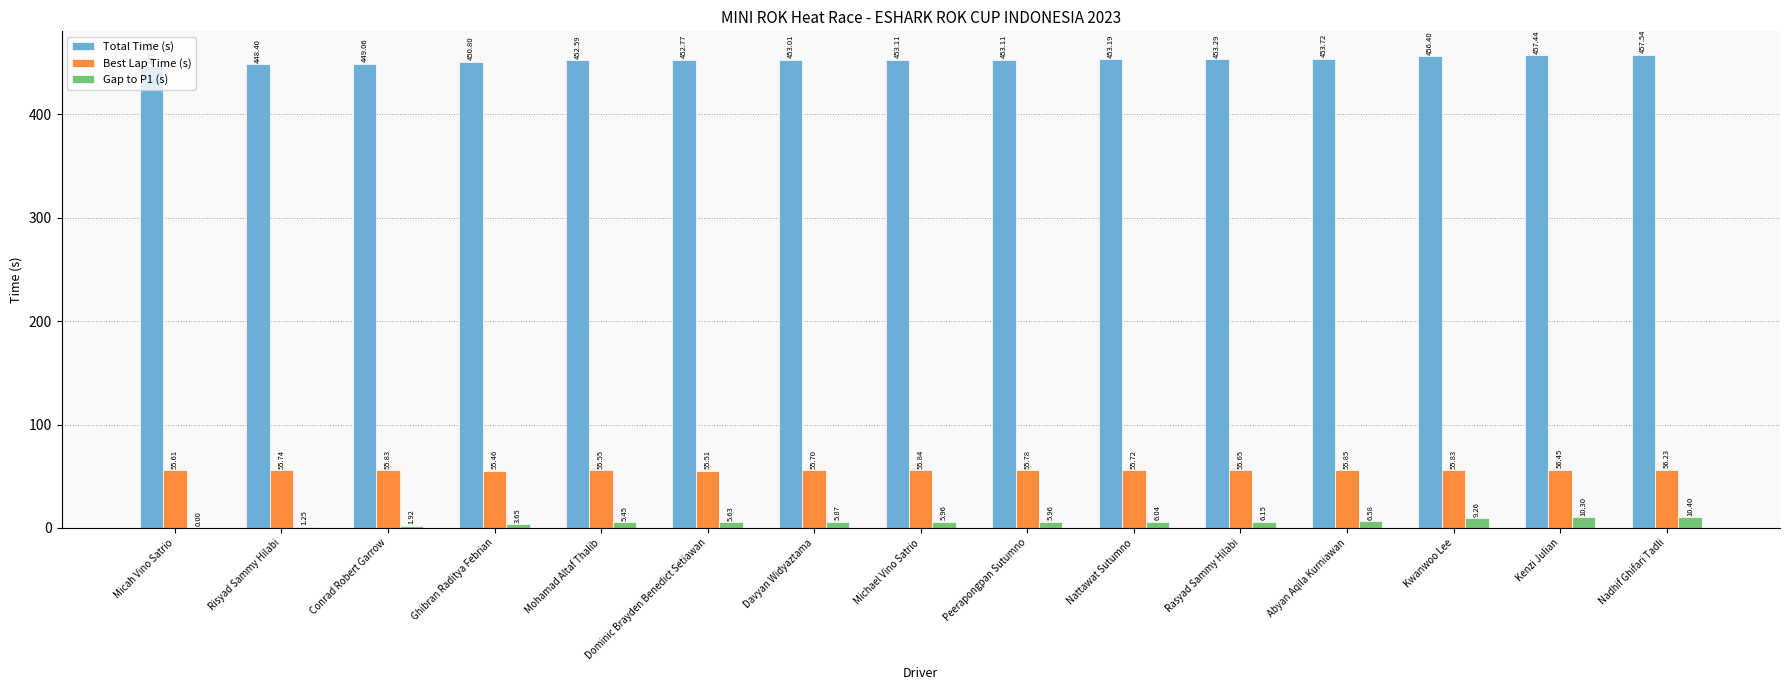

What is the difference between the Total Time (s) values at Ghibran Raditya Febrian and Kenzi Julian?

6.6